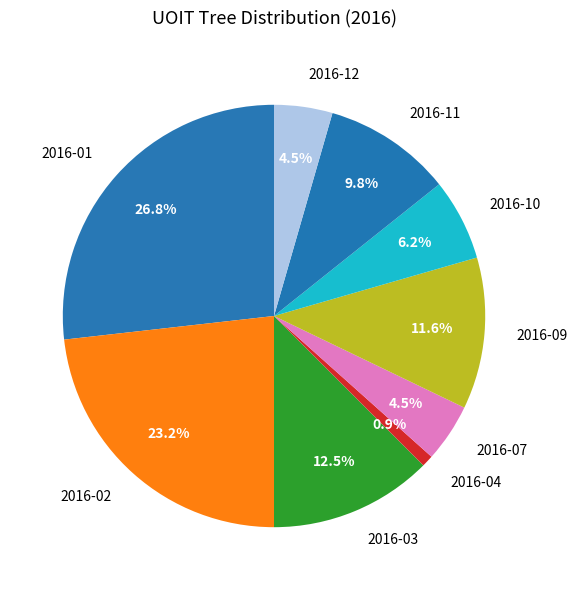

Which has a higher value, 2016-10 or 2016-09?

2016-09